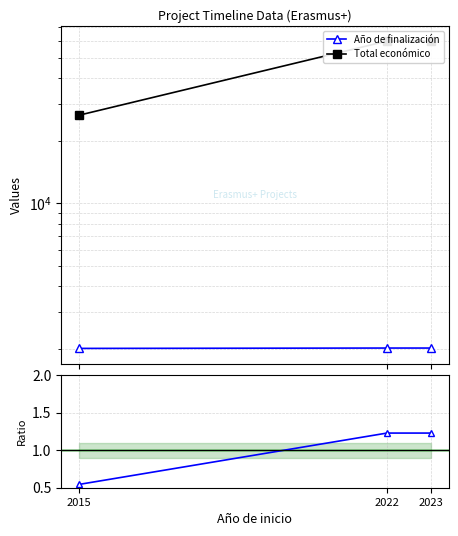

Reading right to left, what are all the values shown in this chart?

Año de finalización: 2015=2016.0	2022=2024.0	2023=2024.0
Total económico: 2015=26442.0	2022=60000.0	2023=60000.0
Ratio: 2015=0.5	2022=1.2	2023=1.2